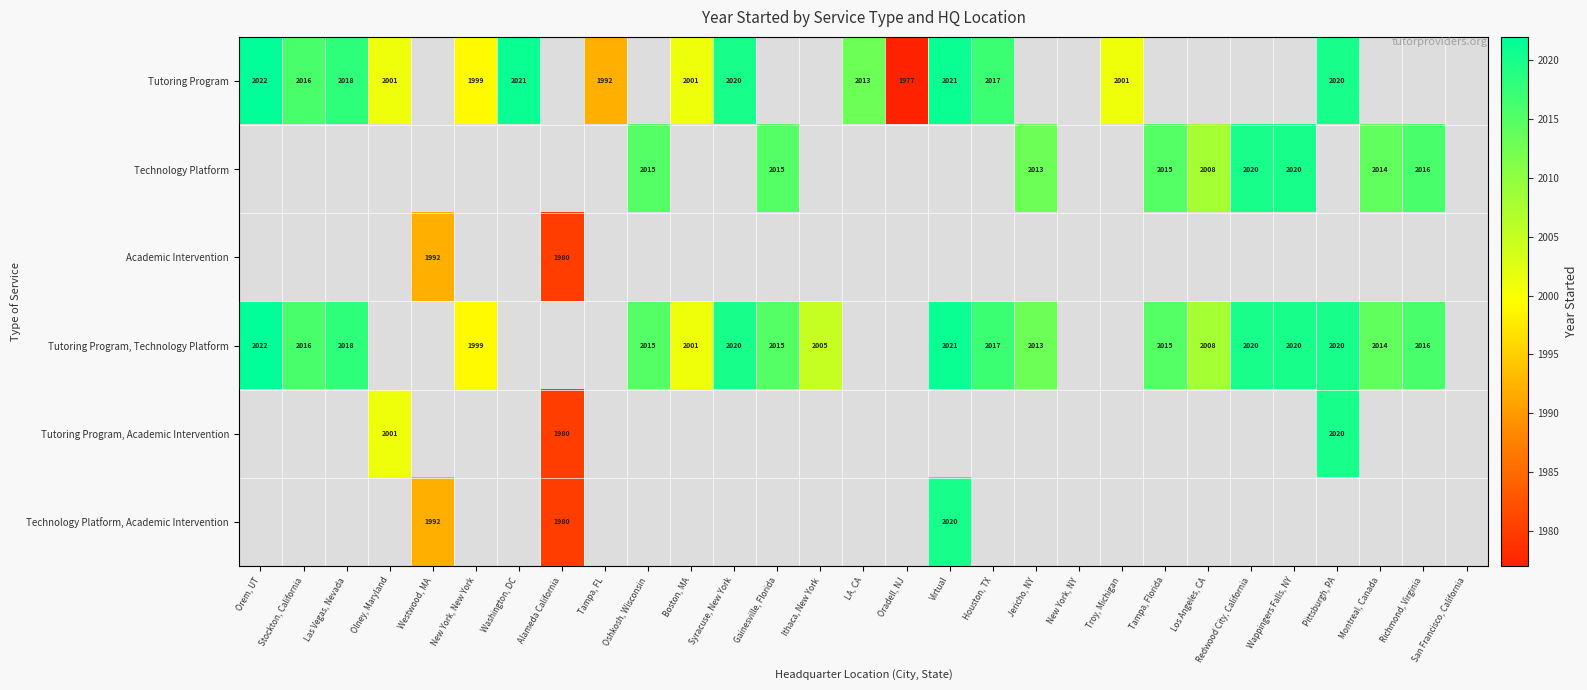

Is it true that Tutoring Program, Technology Platform equals 2790 at Las Vegas, Nevada?

False